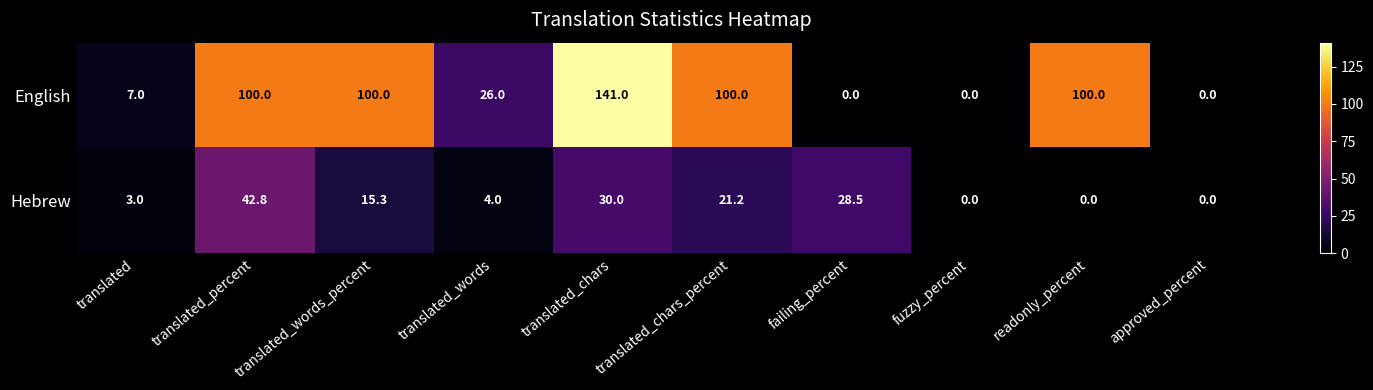

Where is Hebrew nearest to the value 21?

translated_chars_percent